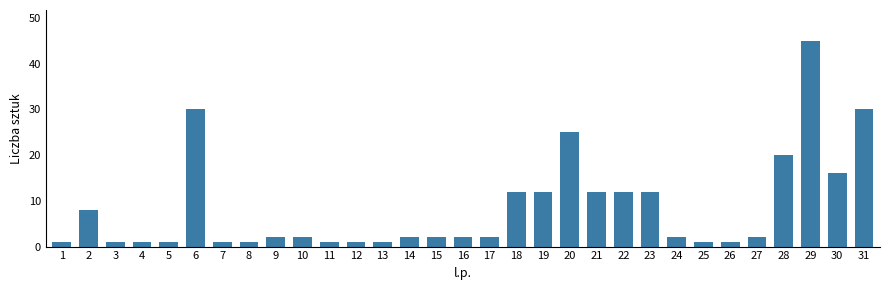

What is the greatest value displayed?

45